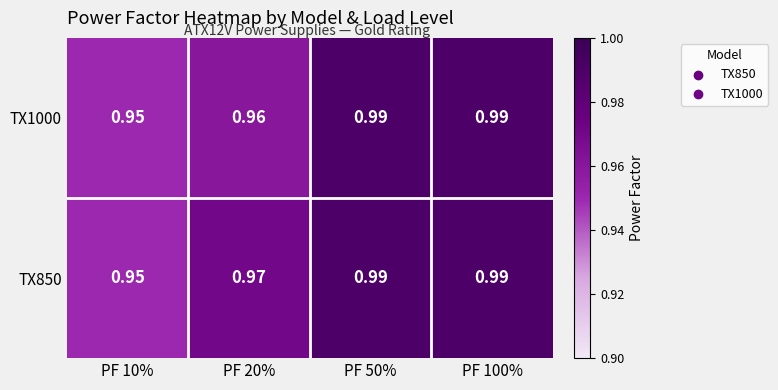

What is the total value across all series at PF 50%?

2.0